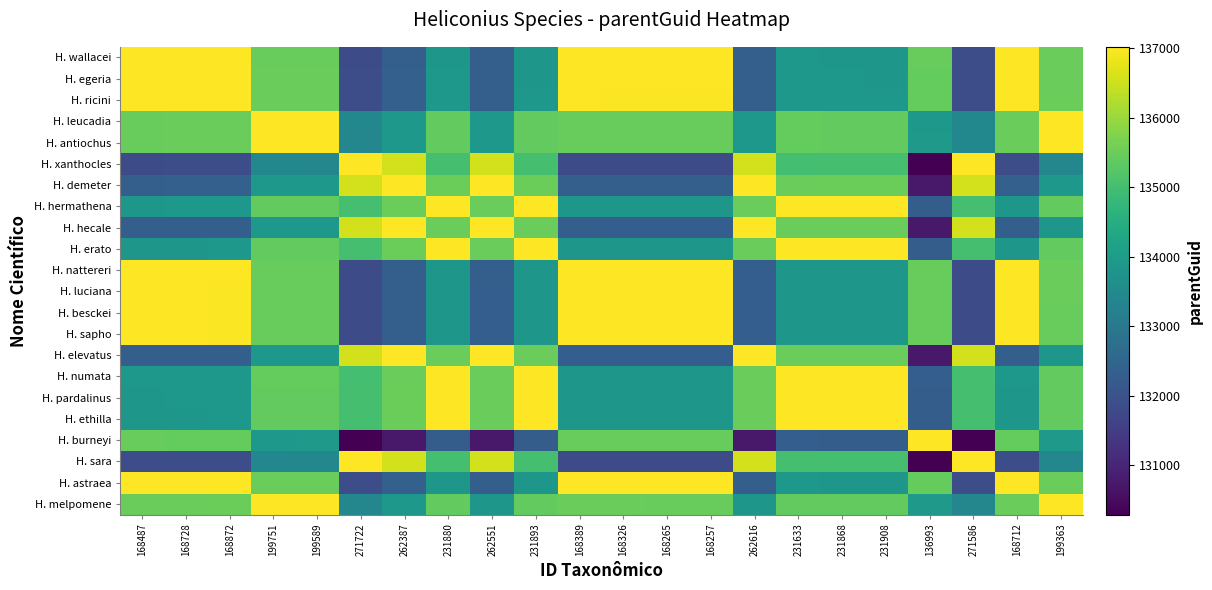

Reading left to right, transcribe all the data shown in this chart.

H. wallacei: 168487=137022.0	168728=137010.0	168872=137002.8	199751=135458.8	199589=135466.9	271722=131860.2	262387=132327.0	231880=133852.4	262551=132318.8	231893=133851.7	168389=137017.1	168326=137014.0	168265=137010.9	168257=137010.5	262616=132315.5	231633=133864.7	231868=133853.0	231908=133851.0	136993=135447.3	271586=131867.0	168712=137010.8	199363=135478.2
H. egeria: 168487=137010.0	168728=137022.0	168872=137014.8	199751=135470.9	199589=135479.0	271722=131872.3	262387=132339.0	231880=133864.4	262551=132330.9	231893=133863.8	168389=137005.0	168326=137001.9	168265=136998.9	168257=136998.5	262616=132327.6	231633=133876.8	231868=133865.0	231908=133863.0	136993=135435.2	271586=131879.1	168712=137021.2	199363=135490.2
H. ricini: 168487=137002.8	168728=137014.8	168872=137022.0	199751=135478.0	199589=135486.1	271722=131879.5	262387=132346.2	231880=133871.6	262551=132338.0	231893=133871.0	168389=136997.9	168326=136994.7	168265=136991.6	168257=136991.2	262616=132334.8	231633=133884.0	231868=133872.2	231908=133870.2	136993=135428.0	271586=131886.3	168712=137014.0	199363=135497.5
H. leucadia: 168487=135458.8	168728=135470.9	168872=135478.0	199751=137022.0	199589=137013.9	271722=133423.5	262387=133890.2	231880=135415.5	262551=133882.0	231893=135414.9	168389=135453.9	168326=135450.8	168265=135447.7	168257=135447.3	262616=133878.8	231633=135427.9	231868=135416.1	231908=135414.1	136993=133884.1	271586=133430.2	168712=135470.0	199363=137002.6
H. antiochus: 168487=135466.9	168728=135479.0	168872=135486.1	199751=137013.9	199589=137022.0	271722=133415.4	262387=133882.1	231880=135407.5	262551=133873.9	231893=135406.8	168389=135462.0	168326=135458.9	168265=135455.8	168257=135455.4	262616=133870.6	231633=135419.8	231868=135408.0	231908=135406.0	136993=133892.2	271586=133422.1	168712=135478.1	199363=137010.7
H. xanthocles: 168487=131860.2	168728=131872.3	168872=131879.5	199751=133423.5	199589=133415.4	271722=137022.0	262387=136555.2	231880=135029.9	262551=136563.5	231893=135030.5	168389=131855.4	168326=131852.2	168265=131849.1	168257=131848.8	262616=136566.7	231633=135017.5	231868=135029.3	231908=135031.3	136993=130285.6	271586=137015.2	168712=131871.5	199363=133404.0
H. demeter: 168487=132327.0	168728=132339.0	168872=132346.2	199751=133890.2	199589=133882.1	271722=136555.2	262387=137022.0	231880=135496.6	262551=137013.8	231893=135497.3	168389=132322.1	168326=132319.0	168265=132315.9	168257=132315.5	262616=137010.5	231633=135484.3	231868=135496.0	231908=135498.0	136993=130752.3	271586=136562.0	168712=132338.2	199363=133870.8
H. hermathena: 168487=133852.4	168728=133864.4	168872=133871.6	199751=135415.5	199589=135407.5	271722=135029.9	262387=135496.6	231880=137022.0	262551=135488.5	231893=137021.4	168389=133847.5	168326=133844.3	168265=133841.2	168257=133840.9	262616=135485.2	231633=137009.6	231868=137021.4	231908=137020.6	136993=132277.6	271586=135036.7	168712=133863.6	199363=135396.1
H. hecale: 168487=132318.8	168728=132330.9	168872=132338.0	199751=133882.0	199589=133873.9	271722=136563.5	262387=137013.8	231880=135488.5	262551=137022.0	231893=135489.1	168389=132313.9	168326=132310.8	168265=132307.7	168257=132307.3	262616=137018.8	231633=135476.1	231868=135487.9	231908=135489.9	136993=130744.1	271586=136570.2	168712=132330.0	199363=133862.6
H. erato: 168487=133851.7	168728=133863.8	168872=133871.0	199751=135414.9	199589=135406.8	271722=135030.5	262387=135497.3	231880=137021.4	262551=135489.1	231893=137022.0	168389=133846.8	168326=133843.6	168265=133840.6	168257=133840.2	262616=135485.9	231633=137009.0	231868=137020.8	231908=137021.2	136993=132277.0	271586=135037.4	168712=133863.0	199363=135395.5
H. nattereri: 168487=137017.1	168728=137005.0	168872=136997.9	199751=135453.9	199589=135462.0	271722=131855.4	262387=132322.1	231880=133847.5	262551=132313.9	231893=133846.8	168389=137022.0	168326=137018.9	168265=137015.8	168257=137015.4	262616=132310.6	231633=133859.8	231868=133848.0	231908=133846.0	136993=135452.2	271586=131862.1	168712=137005.9	199363=135473.3
H. luciana: 168487=137014.0	168728=137001.9	168872=136994.7	199751=135450.8	199589=135458.9	271722=131852.2	262387=132319.0	231880=133844.3	262551=132310.8	231893=133843.6	168389=137018.9	168326=137022.0	168265=137019.0	168257=137018.5	262616=132307.5	231633=133856.6	231868=133844.9	231908=133842.9	136993=135455.4	271586=131859.0	168712=137002.7	199363=135470.1
H. besckei: 168487=137010.9	168728=136998.9	168872=136991.6	199751=135447.7	199589=135455.8	271722=131849.1	262387=132315.9	231880=133841.2	262551=132307.7	231893=133840.6	168389=137015.8	168326=137019.0	168265=137022.0	168257=137021.6	262616=132304.5	231633=133853.6	231868=133841.9	231908=133839.9	136993=135458.4	271586=131856.0	168712=136999.6	199363=135467.1
H. sapho: 168487=137010.5	168728=136998.5	168872=136991.2	199751=135447.3	199589=135455.4	271722=131848.8	262387=132315.5	231880=133840.9	262551=132307.3	231893=133840.2	168389=137015.4	168326=137018.5	168265=137021.6	168257=137022.0	262616=132304.0	231633=133853.2	231868=133841.5	231908=133839.5	136993=135458.8	271586=131855.5	168712=136999.2	199363=135466.7
H. elevatus: 168487=132315.5	168728=132327.6	168872=132334.8	199751=133878.8	199589=133870.6	271722=136566.7	262387=137010.5	231880=135485.2	262551=137018.8	231893=135485.9	168389=132310.6	168326=132307.5	168265=132304.5	168257=132304.0	262616=137022.0	231633=135472.9	231868=135484.6	231908=135486.6	136993=130740.9	271586=136573.5	168712=132326.8	199363=133859.4
H. numata: 168487=133864.7	168728=133876.8	168872=133884.0	199751=135427.9	199589=135419.8	271722=135017.5	262387=135484.3	231880=137009.6	262551=135476.1	231893=137009.0	168389=133859.8	168326=133856.6	168265=133853.6	168257=133853.2	262616=135472.9	231633=137022.0	231868=137010.2	231908=137008.2	136993=132290.0	271586=135024.4	168712=133876.0	199363=135408.5
H. pardalinus: 168487=133853.0	168728=133865.0	168872=133872.2	199751=135416.1	199589=135408.0	271722=135029.3	262387=135496.0	231880=137021.4	262551=135487.9	231893=137020.8	168389=133848.0	168326=133844.9	168265=133841.9	168257=133841.5	262616=135484.6	231633=137010.2	231868=137022.0	231908=137020.0	136993=132278.2	271586=135036.1	168712=133864.2	199363=135396.8
H. ethilla: 168487=133851.0	168728=133863.0	168872=133870.2	199751=135414.1	199589=135406.0	271722=135031.3	262387=135498.0	231880=137020.6	262551=135489.9	231893=137021.2	168389=133846.0	168326=133842.9	168265=133839.9	168257=133839.5	262616=135486.6	231633=137008.2	231868=137020.0	231908=137022.0	136993=132276.2	271586=135038.1	168712=133862.2	199363=135394.8
H. burneyi: 168487=135447.3	168728=135435.2	168872=135428.0	199751=133884.1	199589=133892.2	271722=130285.6	262387=130752.3	231880=132277.6	262551=130744.1	231893=132277.0	168389=135452.2	168326=135455.4	168265=135458.4	168257=135458.8	262616=130740.9	231633=132290.0	231868=132278.2	231908=132276.2	136993=137022.0	271586=130292.4	168712=135436.0	199363=133903.5
H. sara: 168487=131867.0	168728=131879.1	168872=131886.3	199751=133430.2	199589=133422.1	271722=137015.2	262387=136562.0	231880=135036.7	262551=136570.2	231893=135037.4	168389=131862.1	168326=131859.0	168265=131856.0	168257=131855.5	262616=136573.5	231633=135024.4	231868=135036.1	231908=135038.1	136993=130292.4	271586=137022.0	168712=131878.3	199363=133410.9
H. astraea: 168487=137010.8	168728=137021.2	168872=137014.0	199751=135470.0	199589=135478.1	271722=131871.5	262387=132338.2	231880=133863.6	262551=132330.0	231893=133863.0	168389=137005.9	168326=137002.7	168265=136999.6	168257=136999.2	262616=132326.8	231633=133876.0	231868=133864.2	231908=133862.2	136993=135436.0	271586=131878.3	168712=137022.0	199363=135489.5
H. melpomene: 168487=135478.2	168728=135490.2	168872=135497.5	199751=137002.6	199589=137010.7	271722=133404.0	262387=133870.8	231880=135396.1	262551=133862.6	231893=135395.5	168389=135473.3	168326=135470.1	168265=135467.1	168257=135466.7	262616=133859.4	231633=135408.5	231868=135396.8	231908=135394.8	136993=133903.5	271586=133410.9	168712=135489.5	199363=137022.0